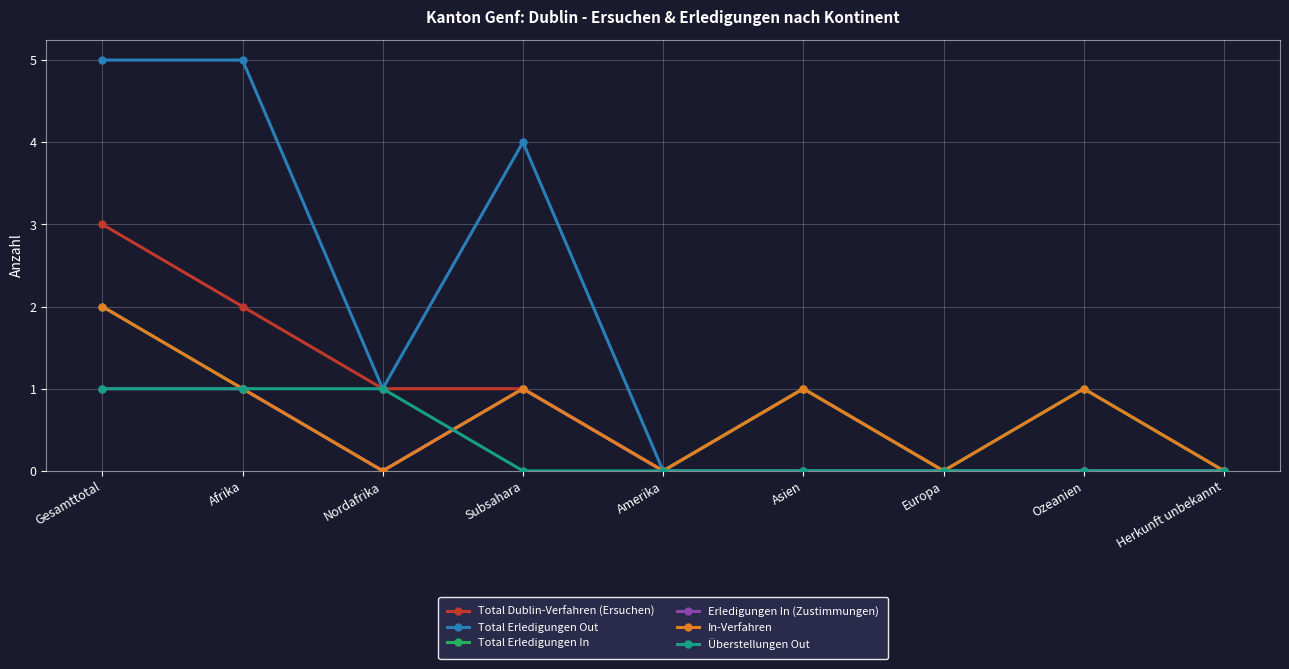

True or false: Total Erledigungen Out and In-Verfahren cross at least once.

False